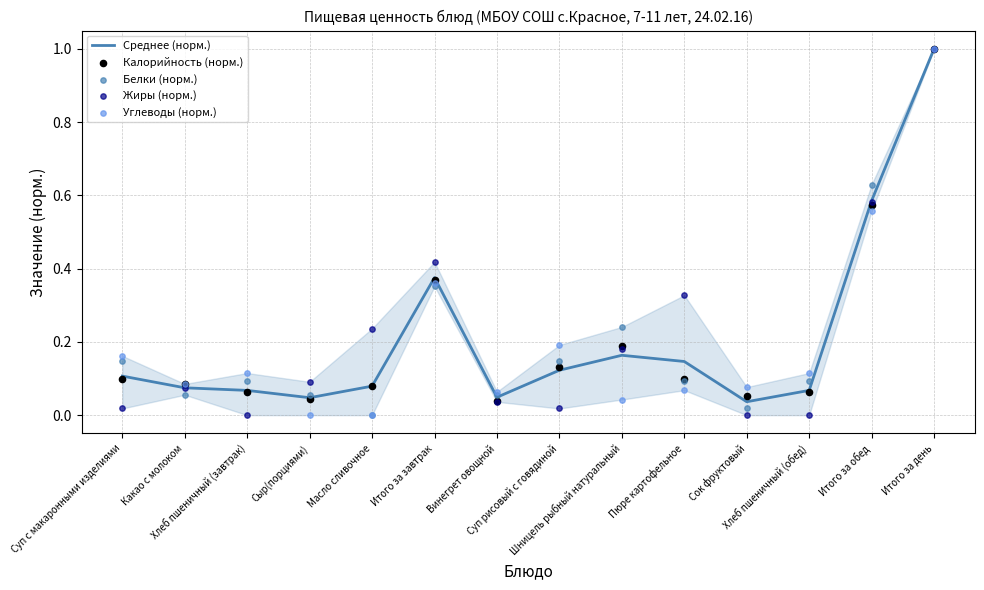

What is the total value across all series at Итого за обед?

2.9